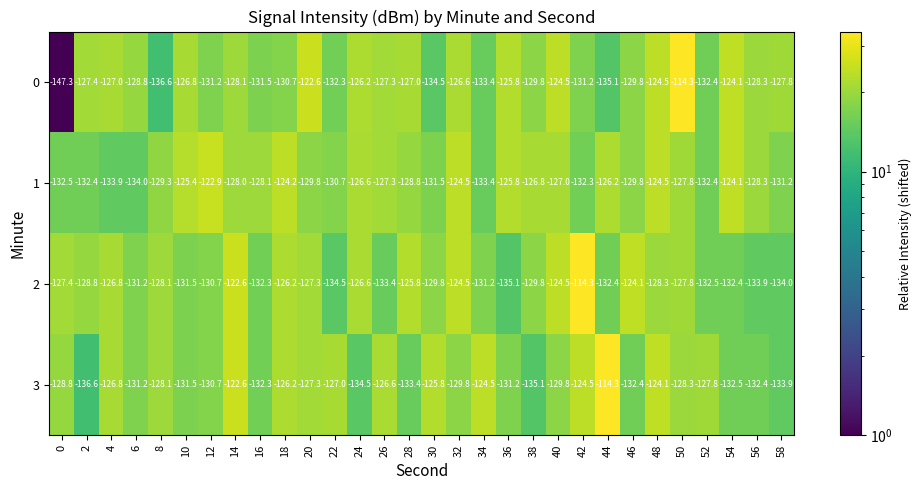

What is the difference between the maximum and minimum values in the 2 series?

20.8